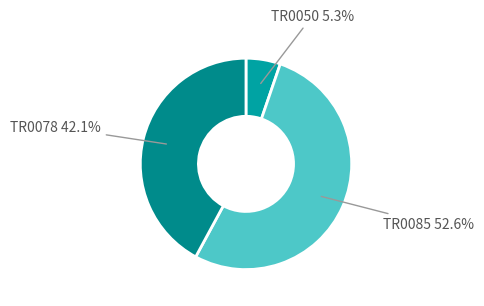

To the nearest percent, what is the average slice percentage?

33%